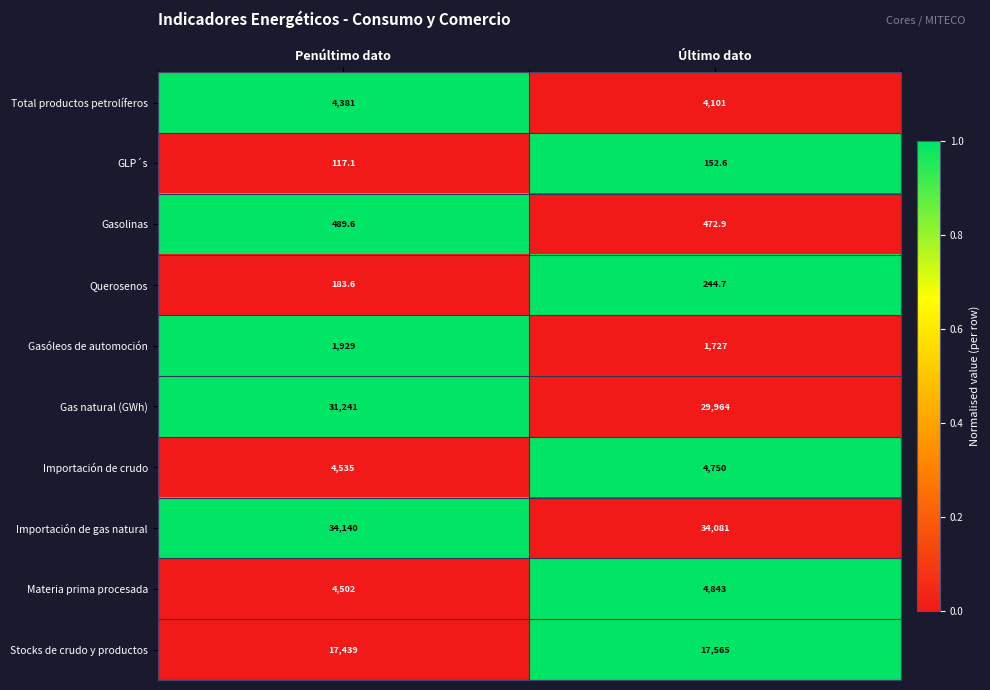

List the series in order of their peak value, lowest first.

GLP´s, Querosenos, Gasolinas, Gasóleos de automoción, Total productos petrolíferos, Importación de crudo, Materia prima procesada, Stocks de crudo y productos, Gas natural (GWh), Importación de gas natural